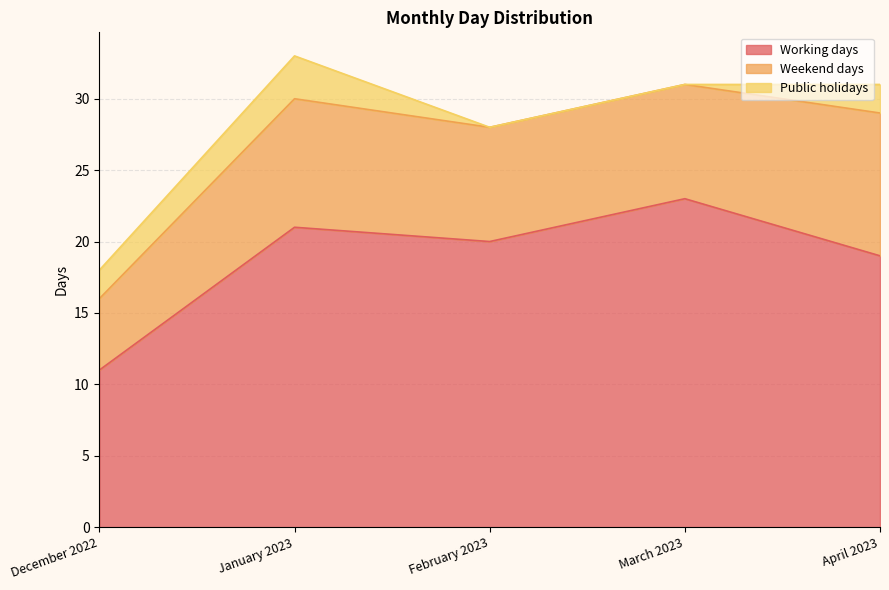

What is the value of the Working days point at the 4th from the left?

23